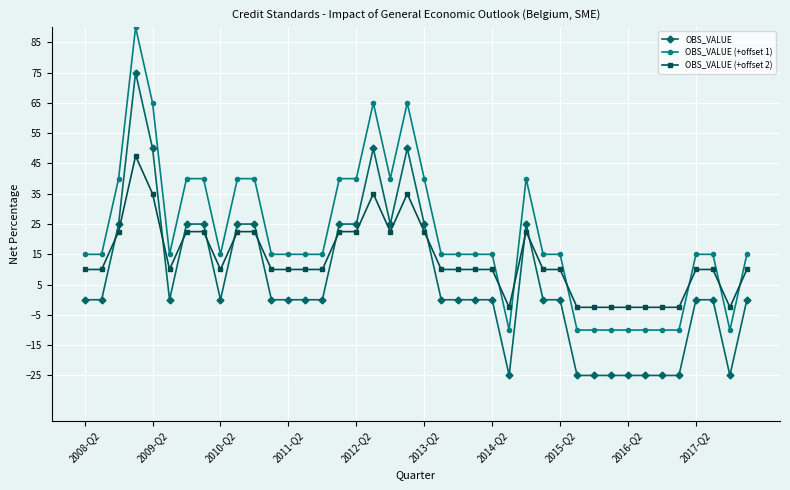

How many negative values does the OBS_VALUE (+offset 1) series have?

9